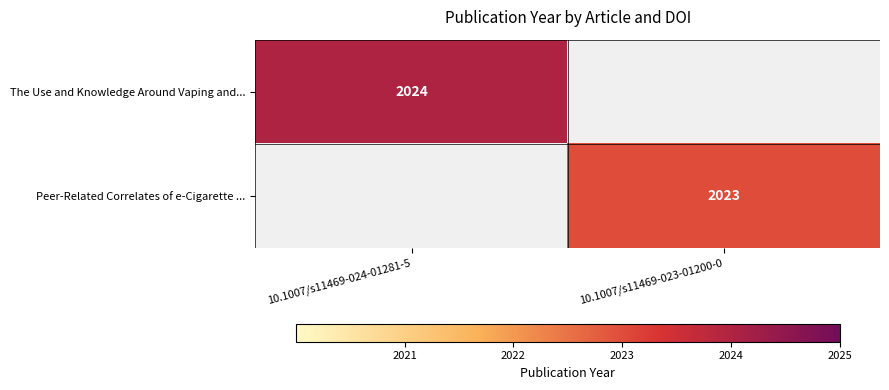

What is the minimum value shown in the chart?

2023.0